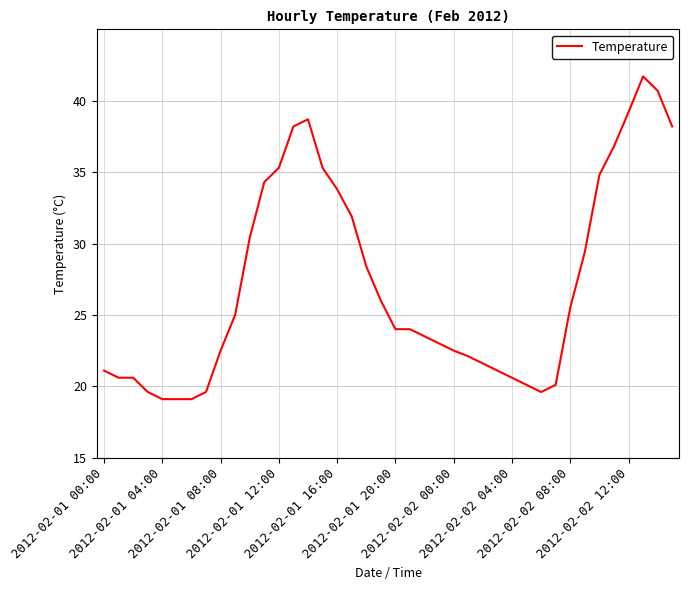

Does the chart display data point markers on the line(s)?

No